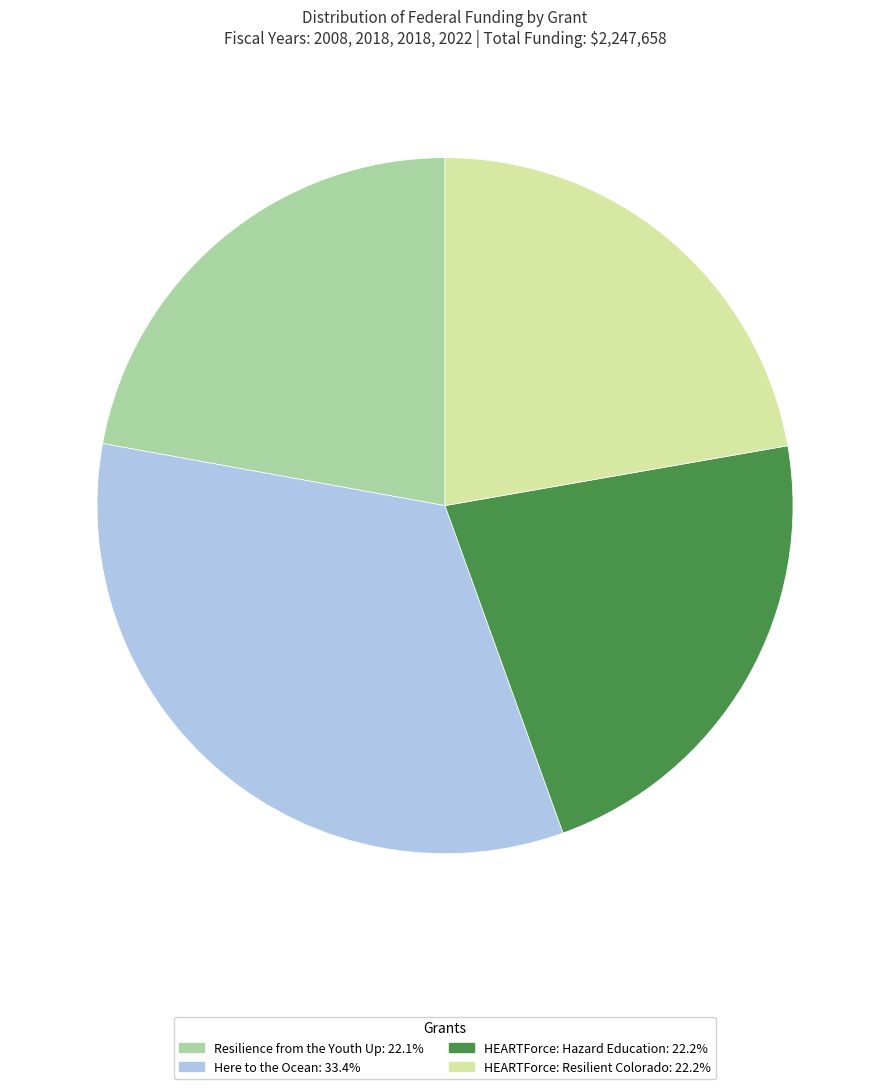

What is the ratio of the value at Resilience from the Youth Up to the value at HEARTForce: Resilient Colorado?

1.0